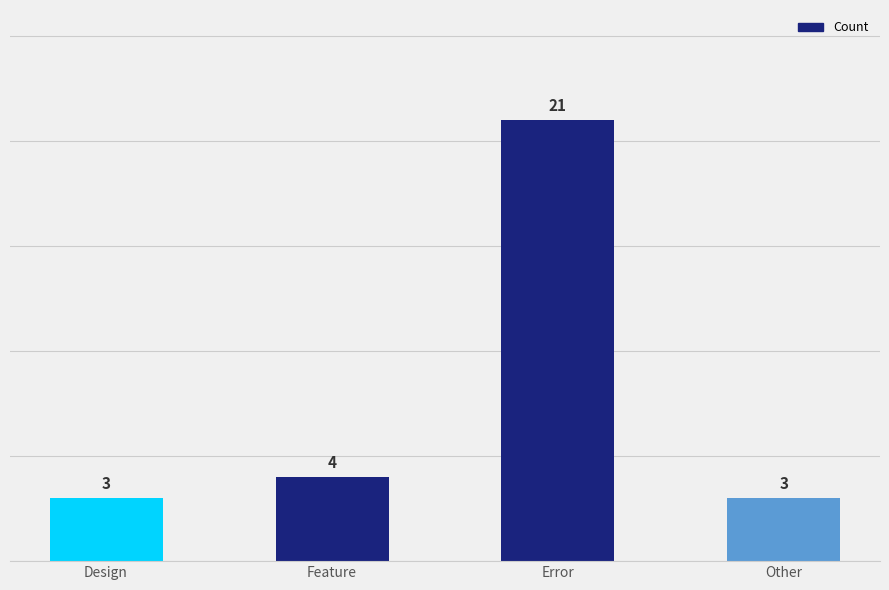

What is the approximate value at Design?

3